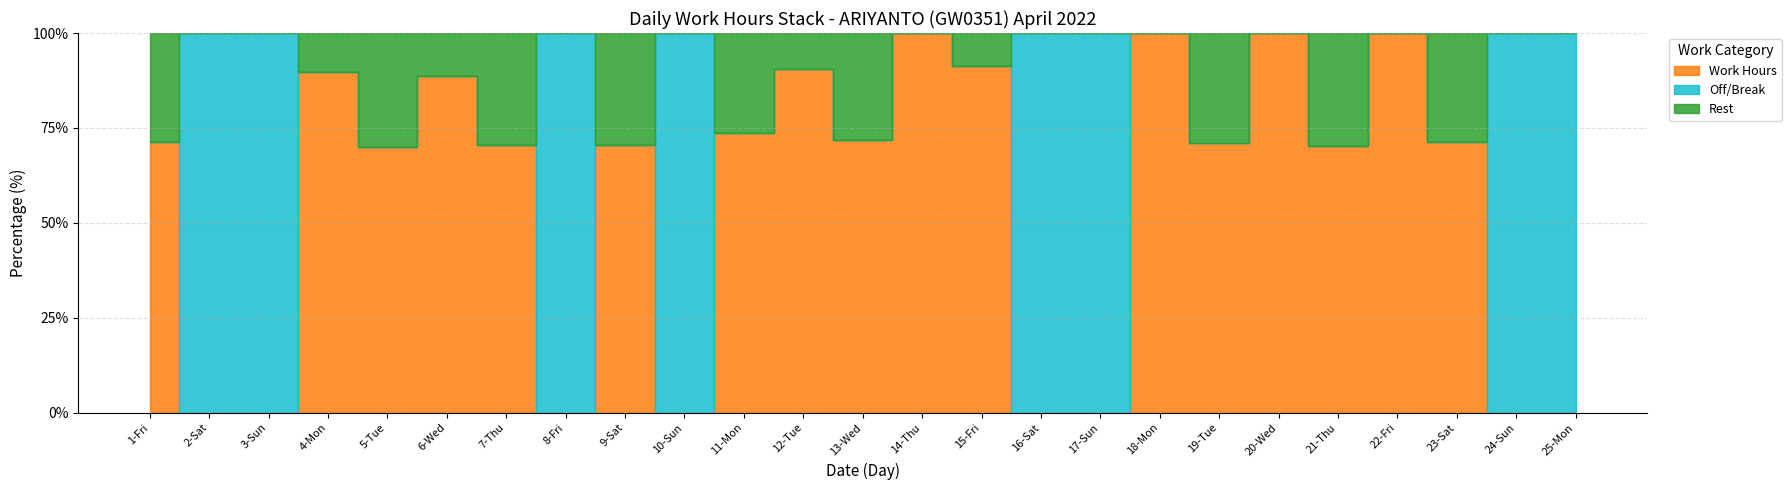

The value of Off/Break at 14-Thu is -5.0. True or false?

False